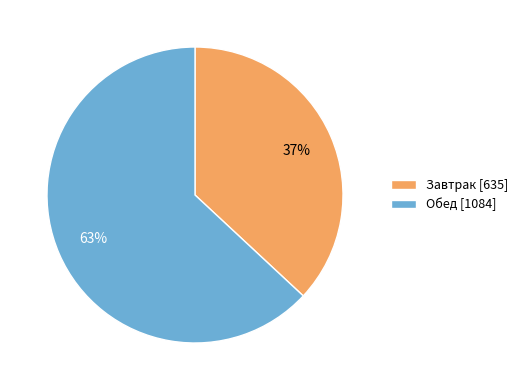

Between Завтрак and Обед, which is larger?

Обед